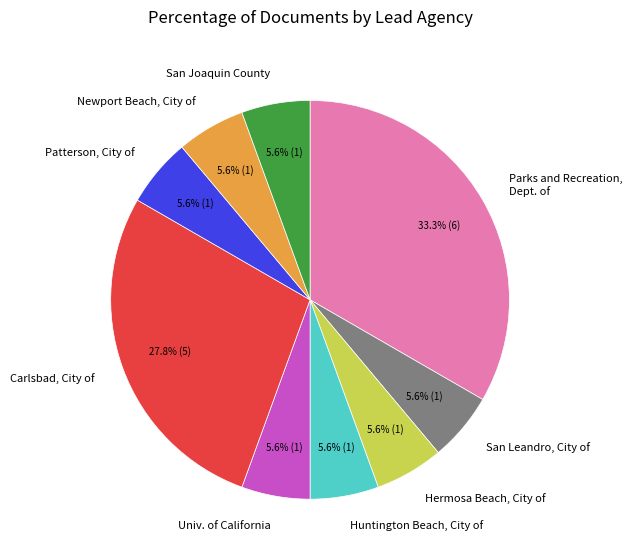

Is it true that San Leandro, City of is 6% of the pie?

True